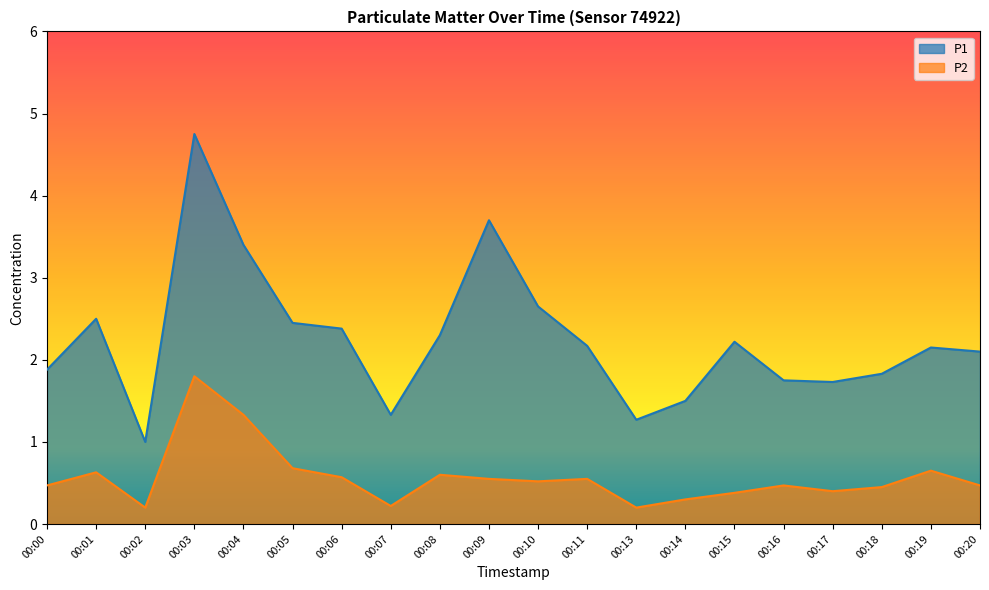

Reading left to right, what are all the values shown in this chart?

P1: 1.9	2.5	1.0	4.8	3.4	2.5	2.4	1.3	2.3	3.7	2.6	2.2	1.3	1.5	2.2	1.8	1.7	1.8	2.1	2.1
P2: 0.5	0.6	0.2	1.8	1.3	0.7	0.6	0.2	0.6	0.6	0.5	0.6	0.2	0.3	0.4	0.5	0.4	0.5	0.7	0.5